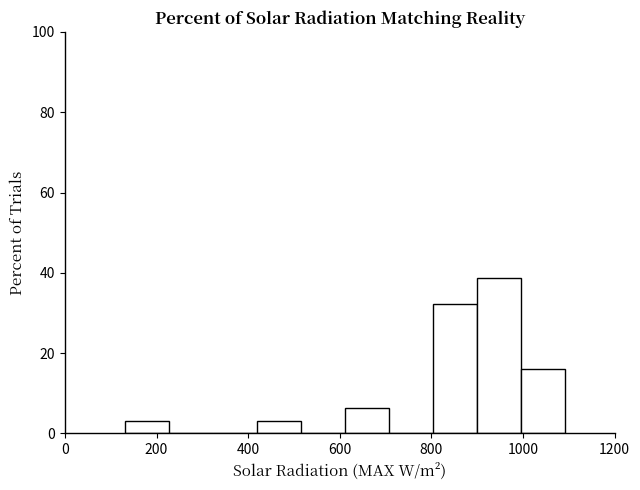

What is the height of the bar covering 620 to 700 on the x-axis? Neither the bar edges nor the heights are printed on the chart, so give them approximately, as read against the axes.

6